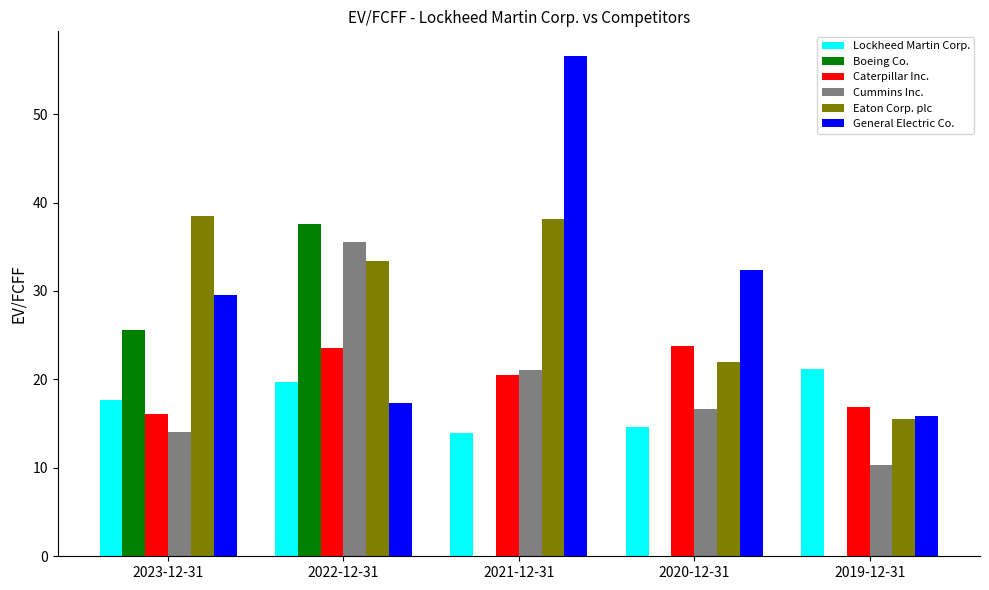

How many data points does each series have?

5